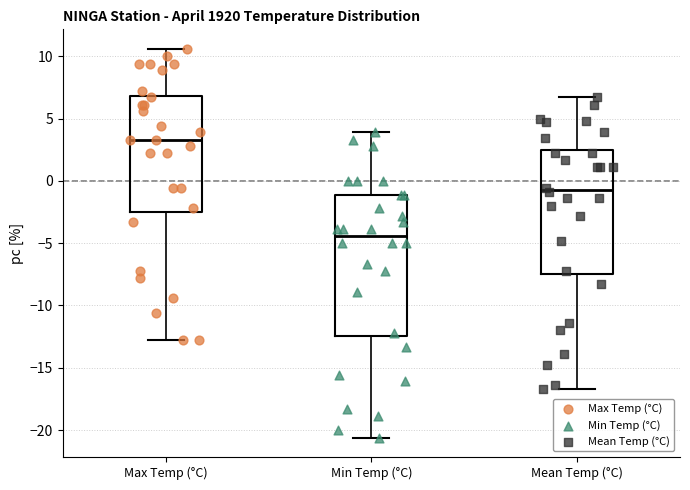

Where does the upper whisker of the box for Max Temp (°C) end on the y-axis? The values are not printed on the chart, so give them approximately, as read against the axis.

10.5